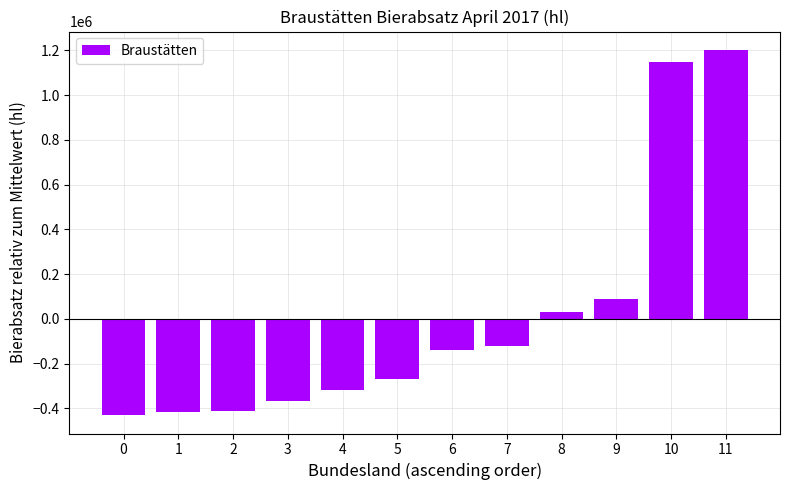

What is the approximate value at 0?

-430955.5